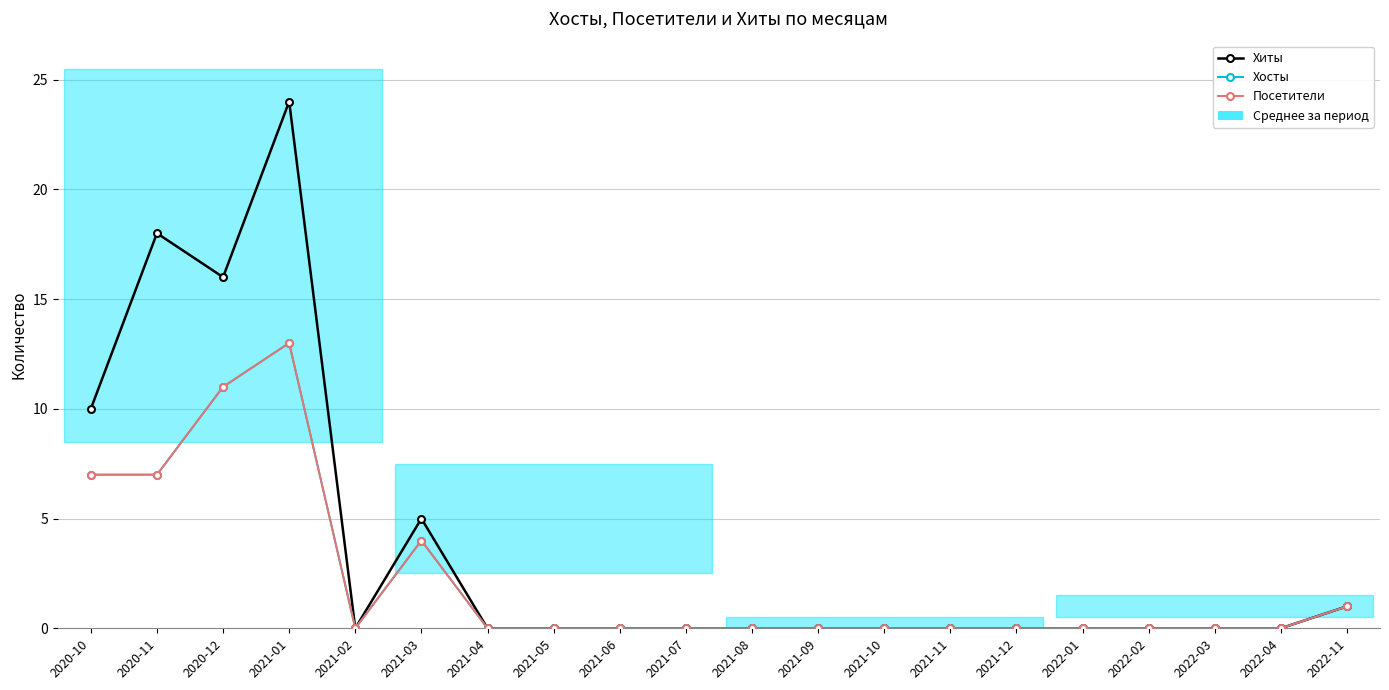

Which series has the largest range (max minus min)?

Хиты